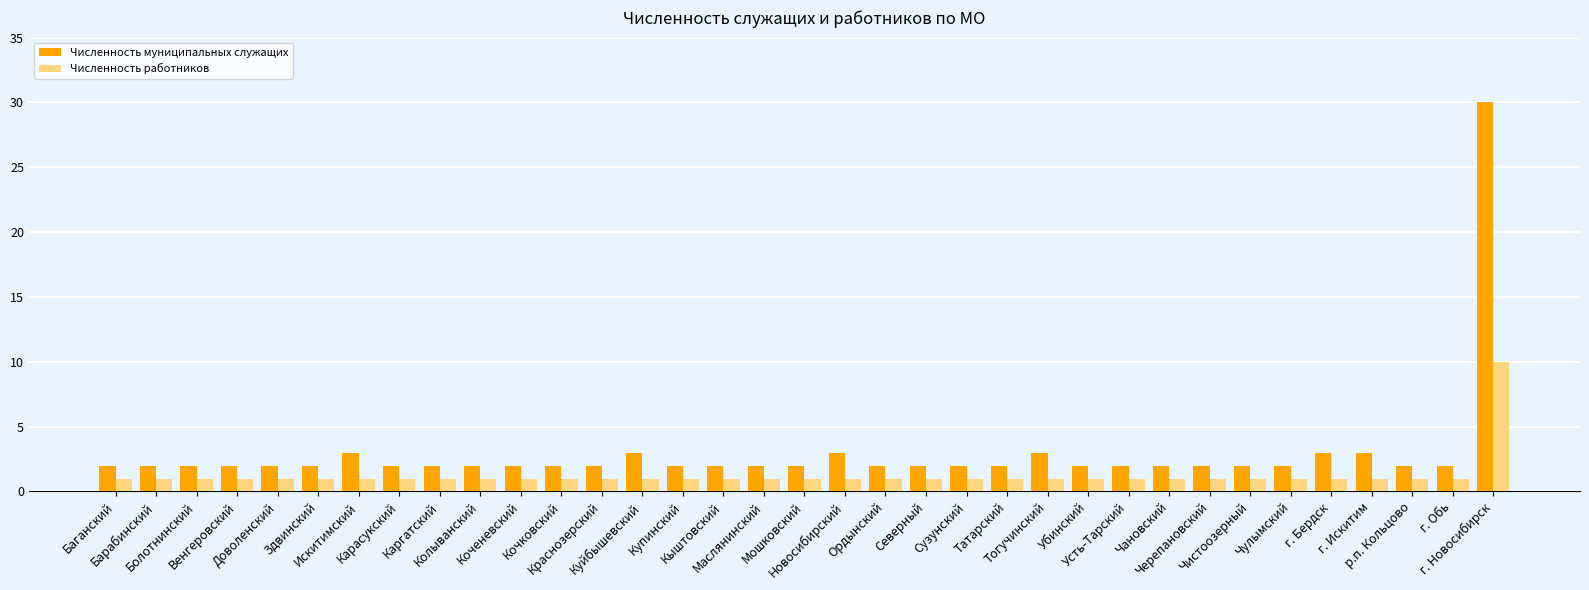

What is the average value of the Численность муниципальных служащих series?

3